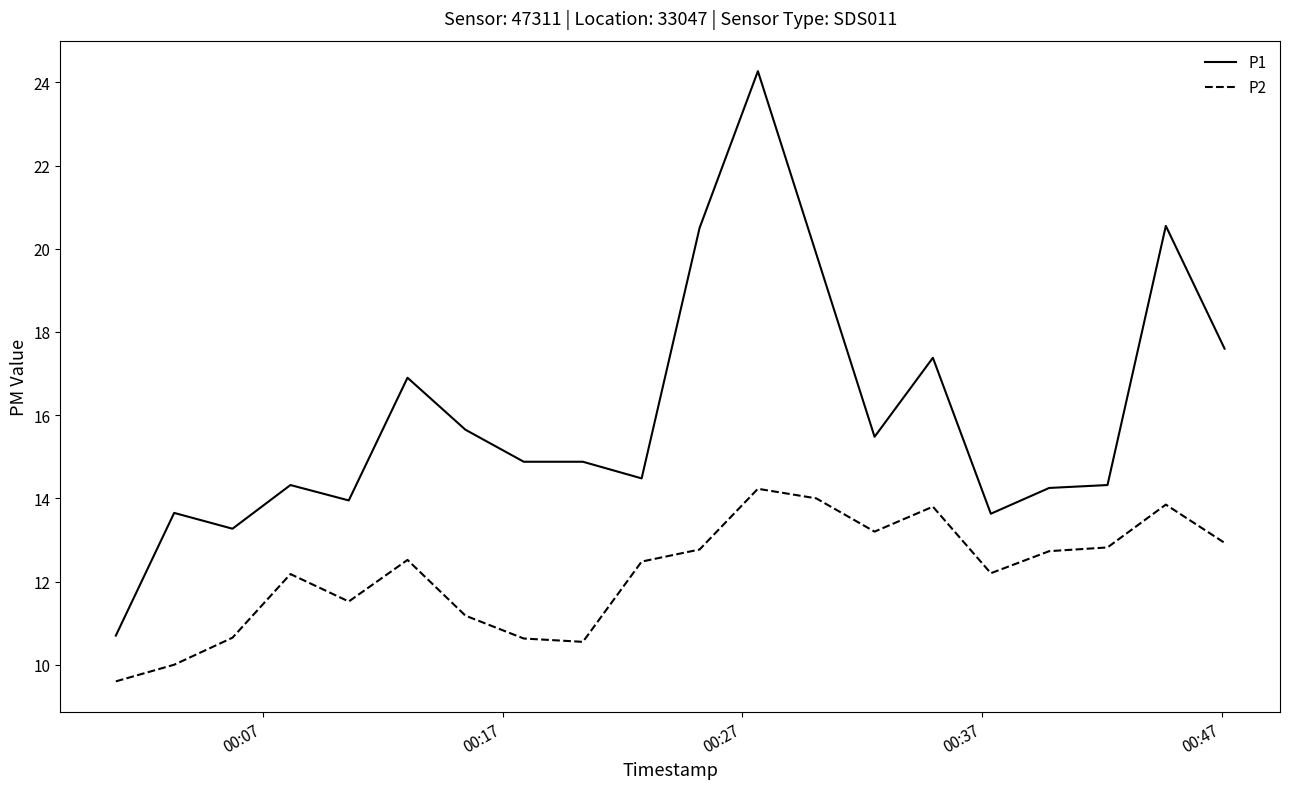

Rank the series by their maximum value, from lowest to highest.

P2, P1